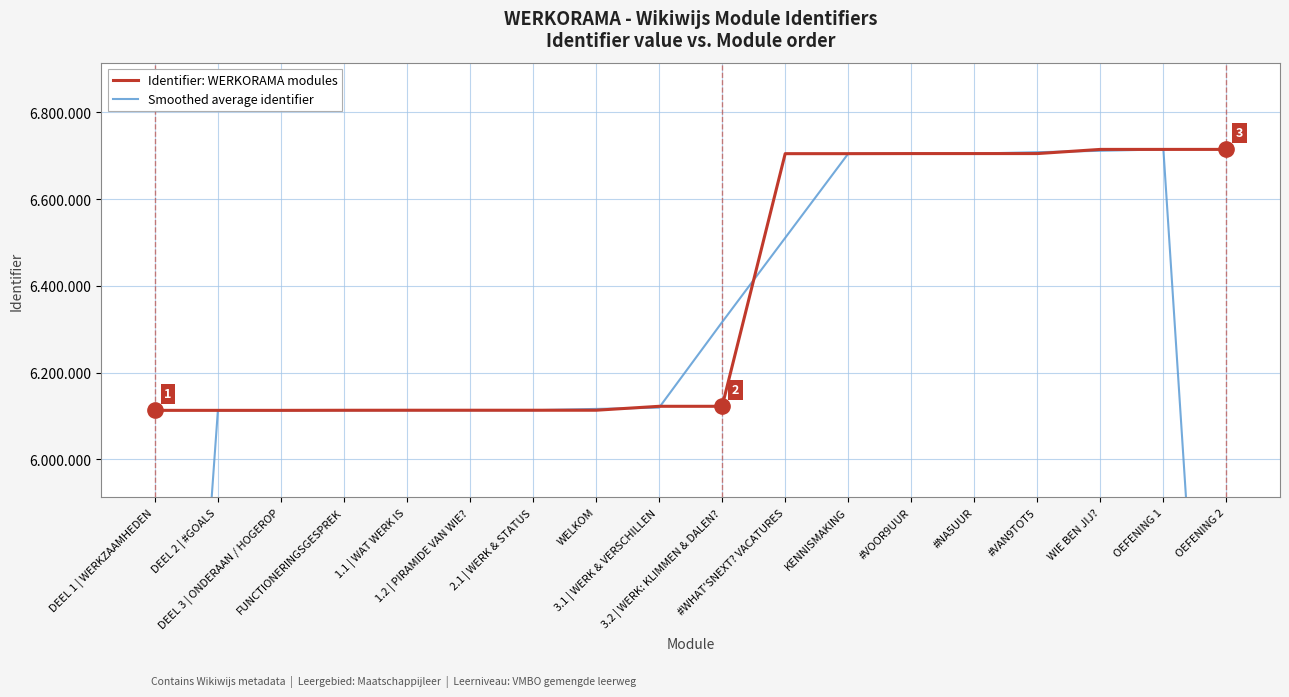

What is the label of the 18th point from the left?

OEFENING 2